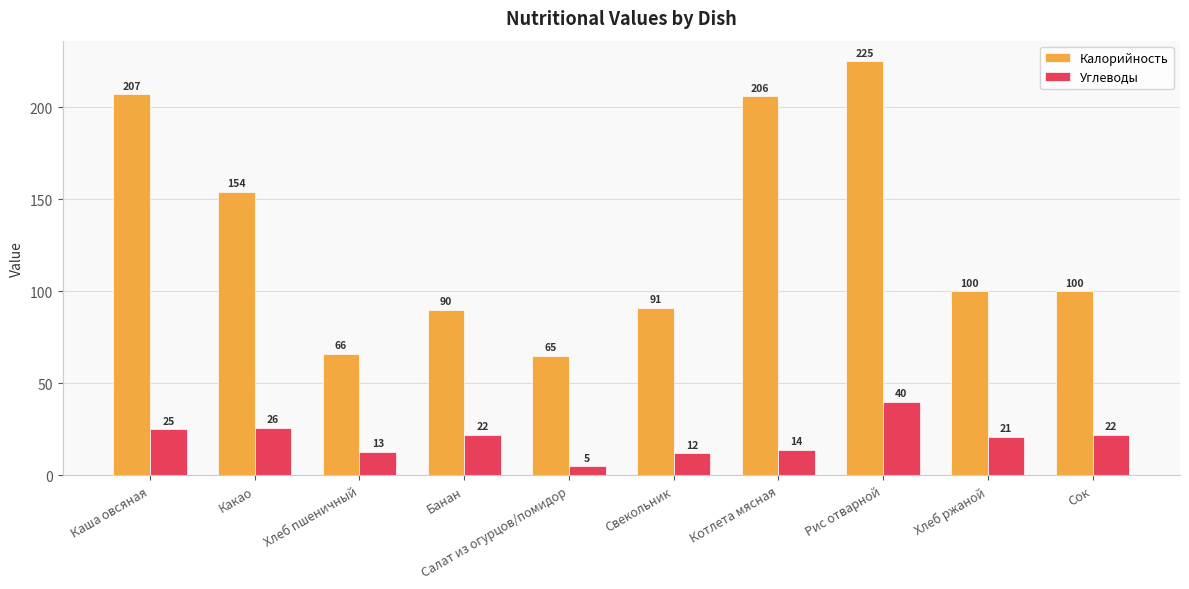

Which series has the largest range (max minus min)?

Калорийность